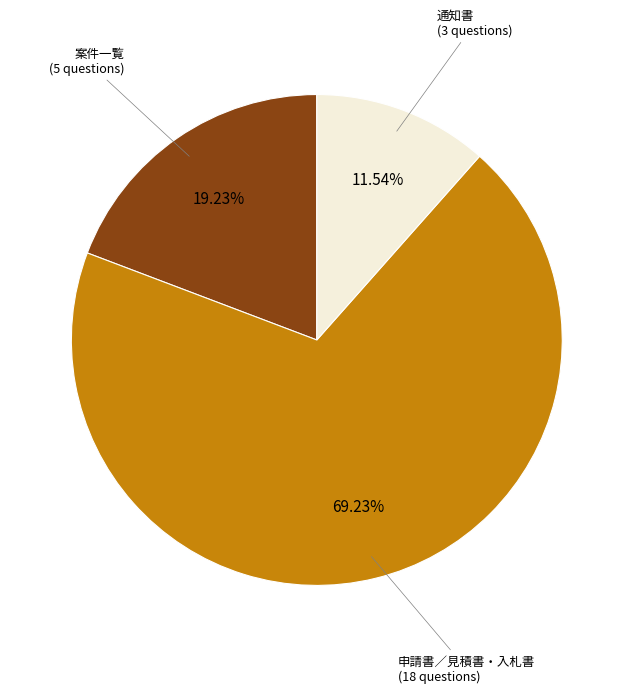

Is there any slice that represents more than half of the pie?

Yes